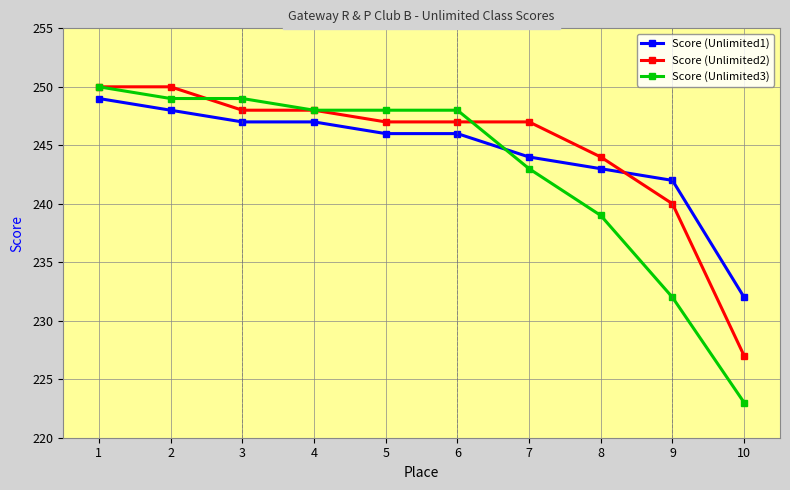

After their last crossing, which series has the higher values: Score (Unlimited1) or Score (Unlimited2)?

Score (Unlimited1)